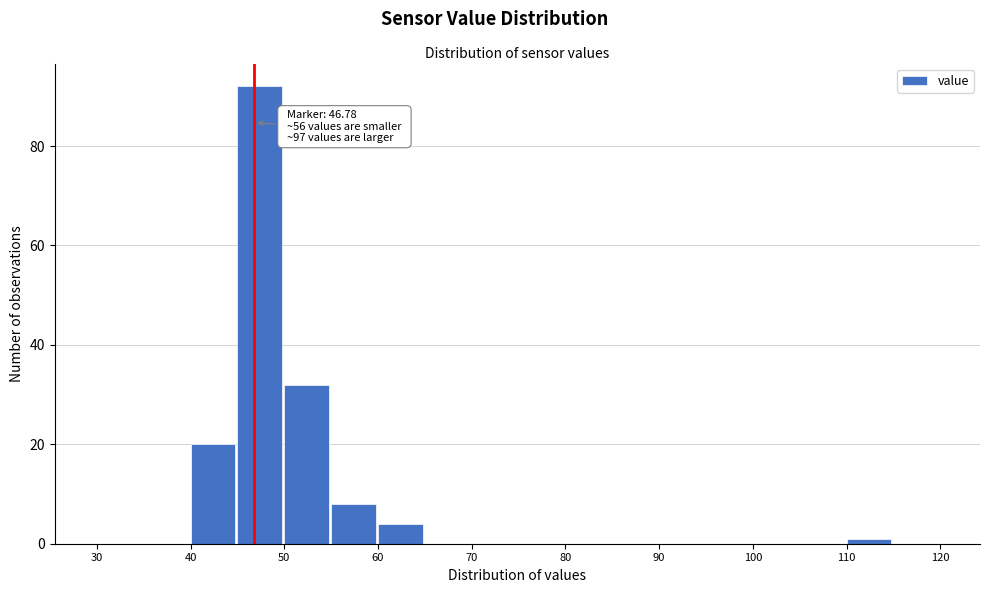

Over which range of the x-axis is the bar tallest?

45 to 50